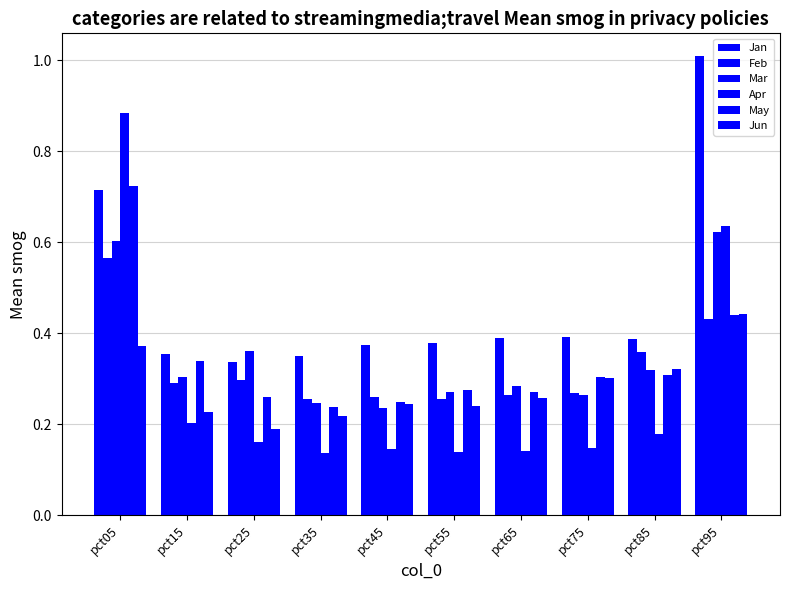

How many categories are shown in the chart?

10